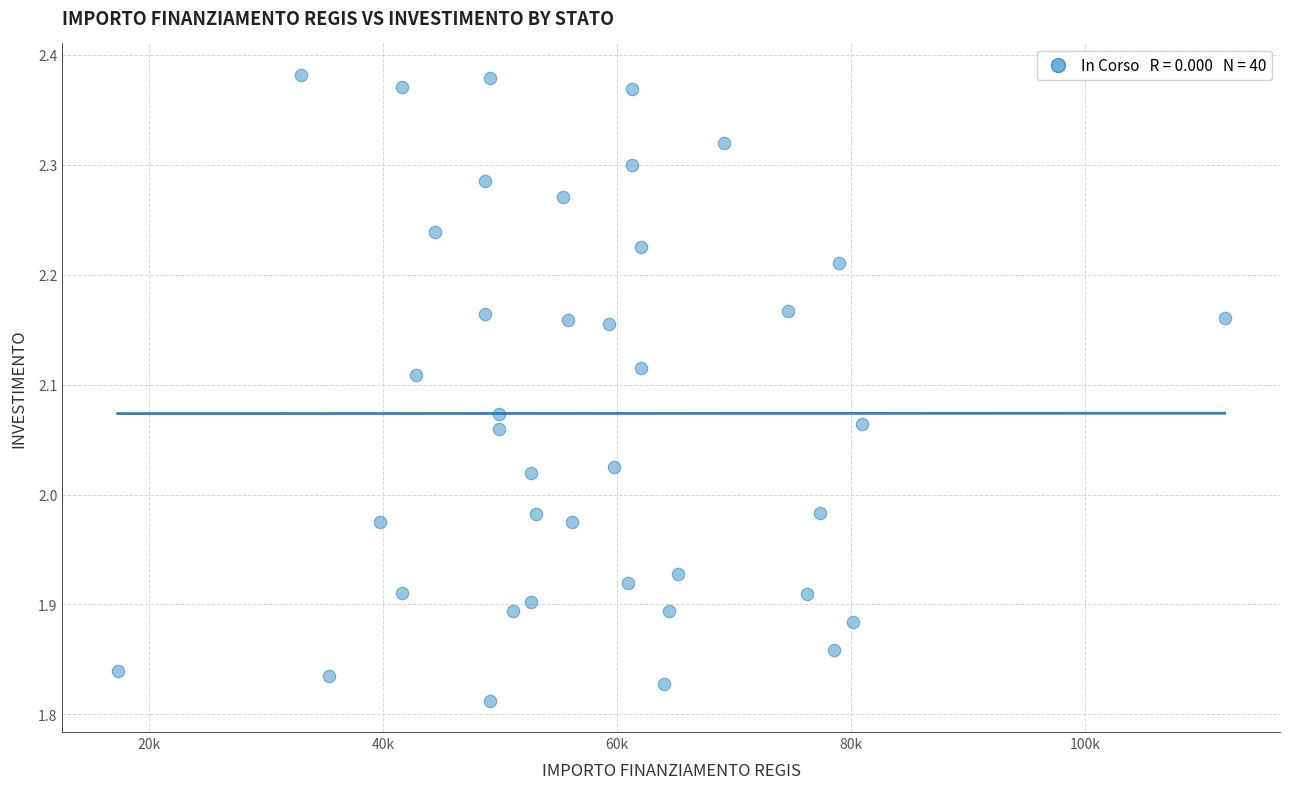

What is the range of Y values (max minus min)?

0.6